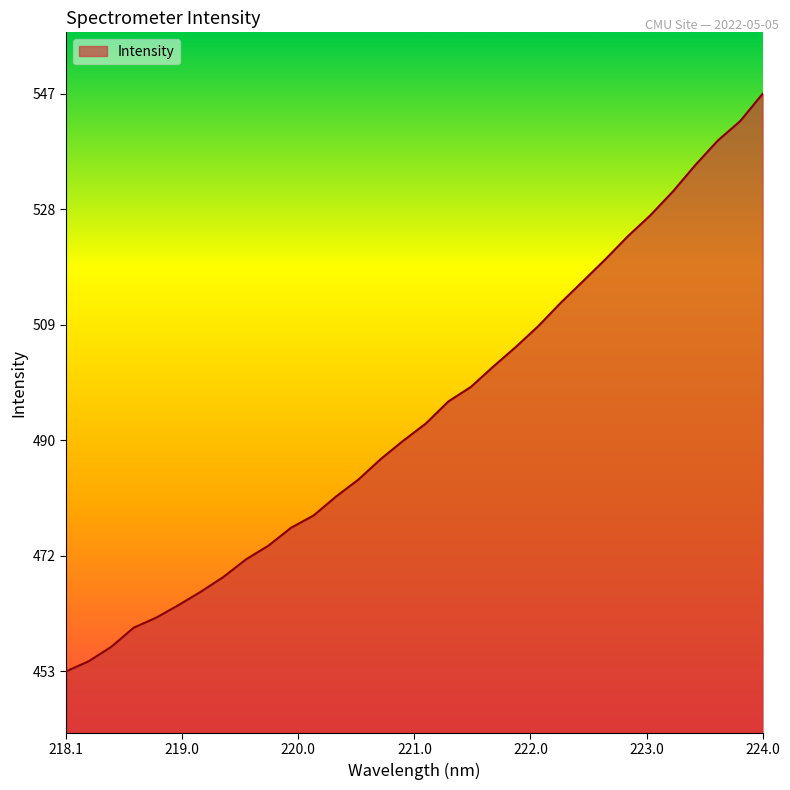

What is the difference between the second highest and second lowest values?

87.8